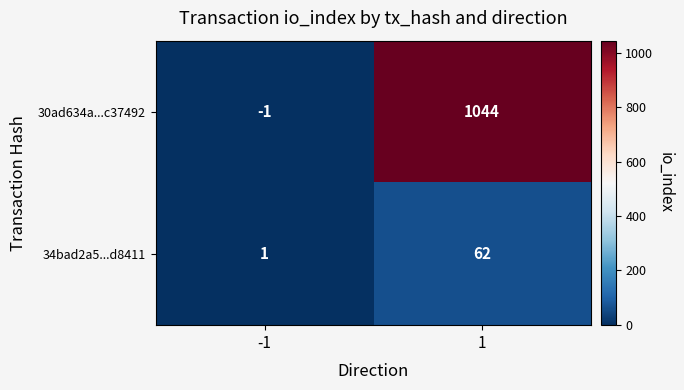

Reading left to right, transcribe all the data shown in this chart.

30ad634a...c37492: -1=-1	1=1044
34bad2a5...d8411: -1=1	1=62